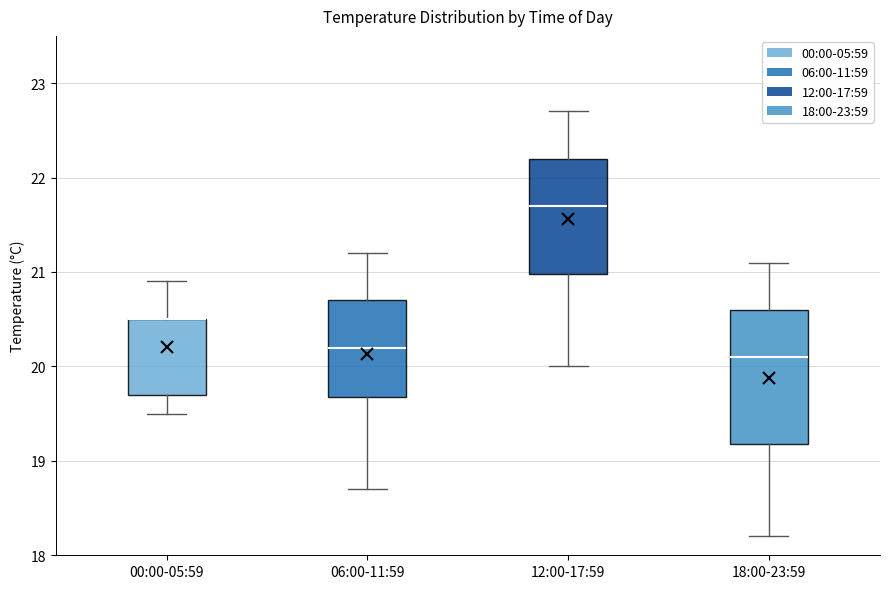

Where is the lower edge of the box for 06:00-11:59 on the y-axis? The values are not printed on the chart, so give them approximately, as read against the axis.

19.7